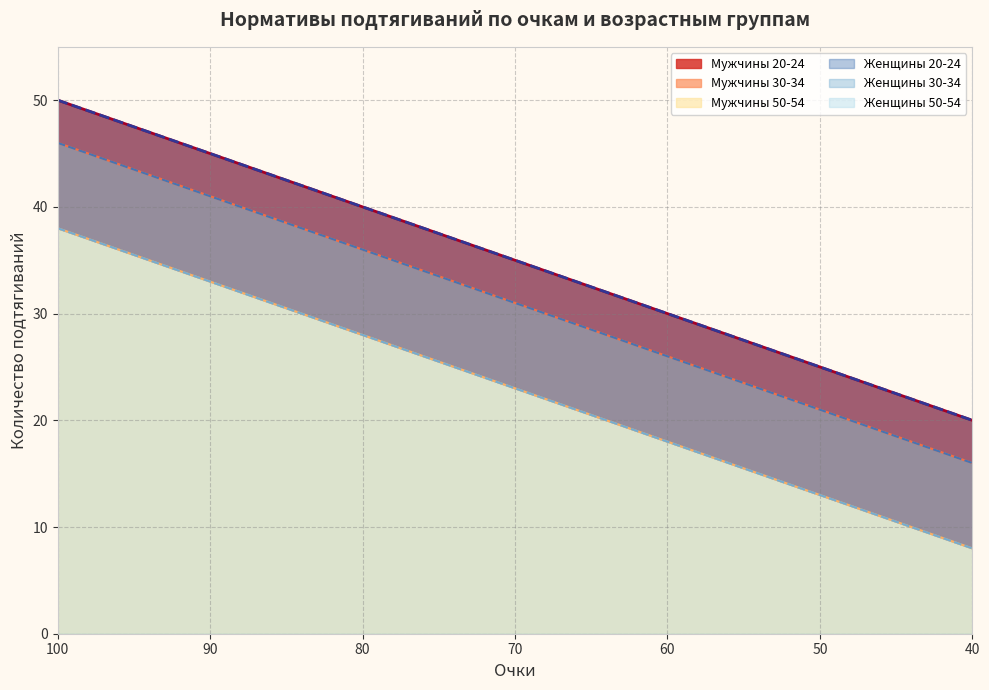

Which series has the largest range (max minus min)?

20-24 (М)